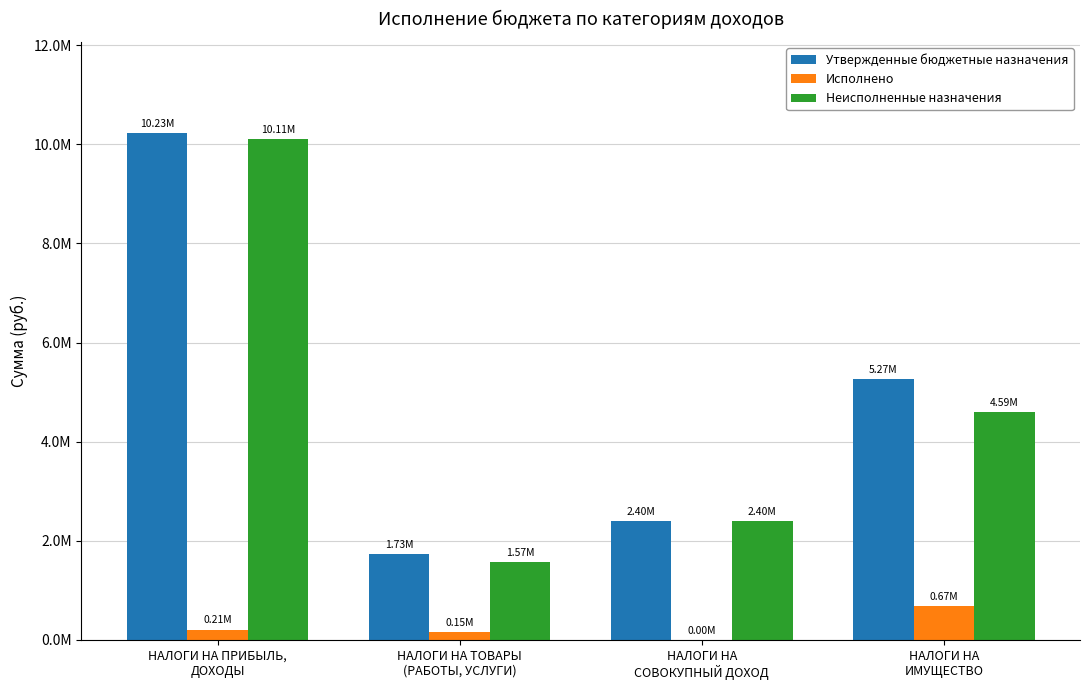

Does the chart contain stacked bars?

No